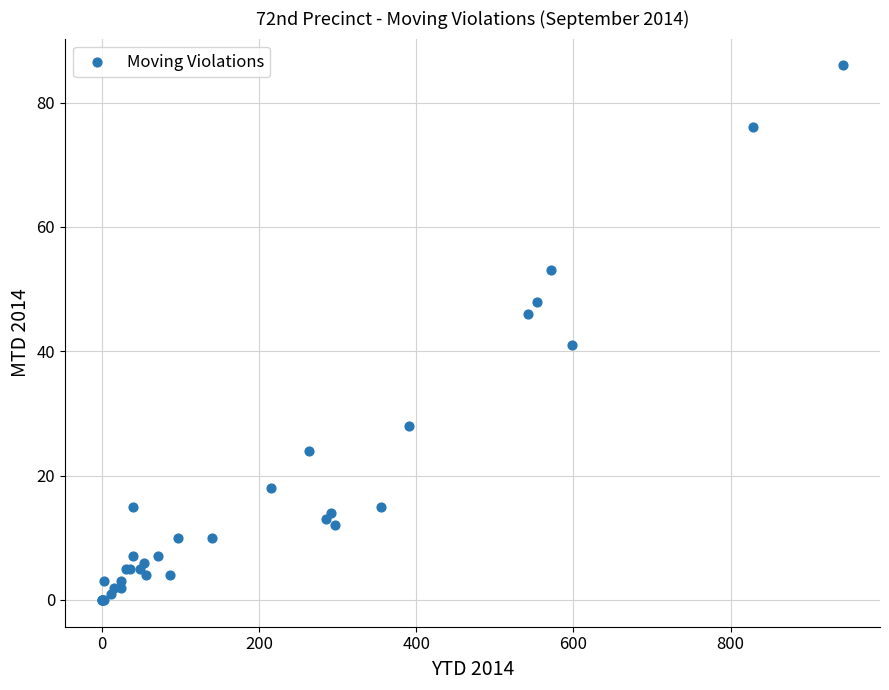

What Y value in the scatter plot is closest to 43?

41